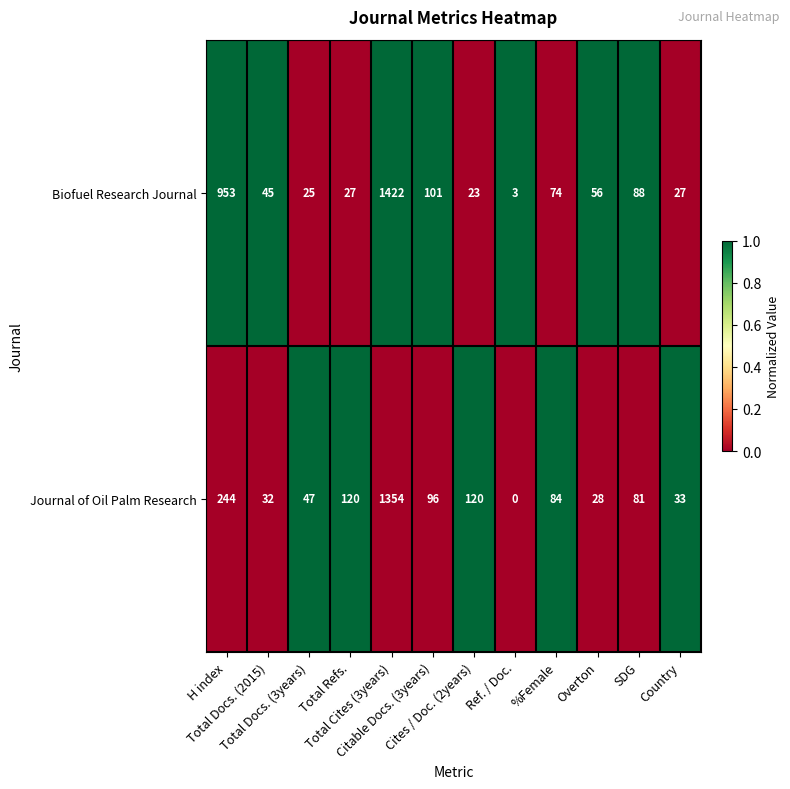

What is the total value across all series at H index?

1197